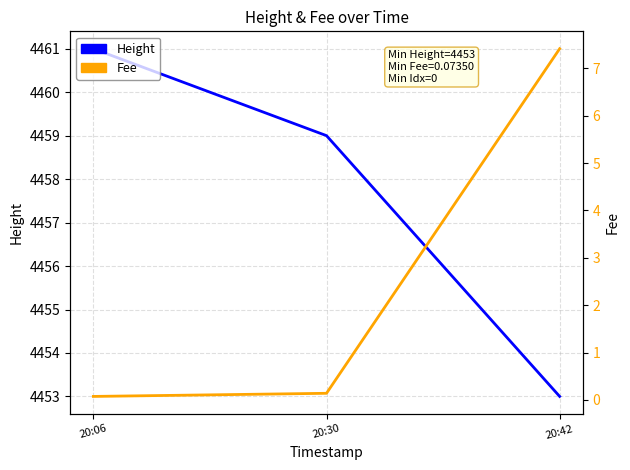

Is the value of Height at 20:42 greater than the value of Fee at 20:42?

Yes